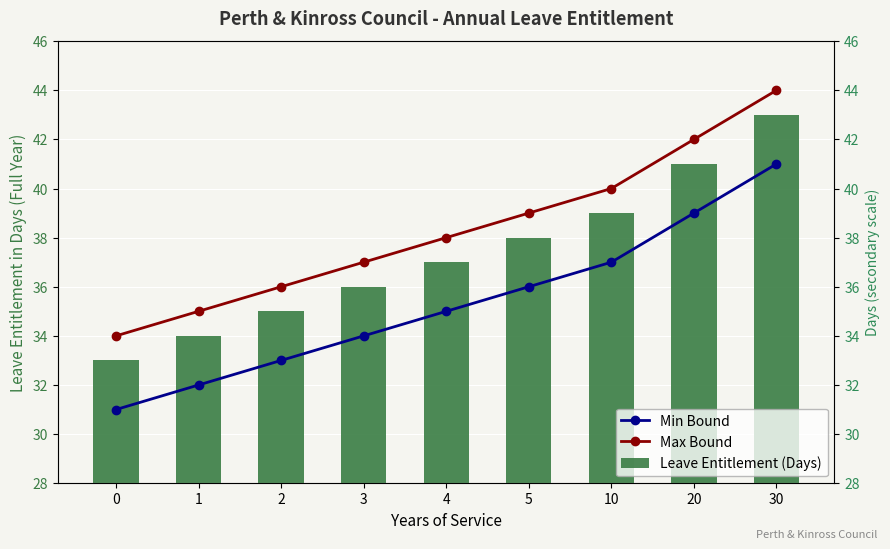

How many Leave Entitlement (Days) values are between 35 and 39?

5